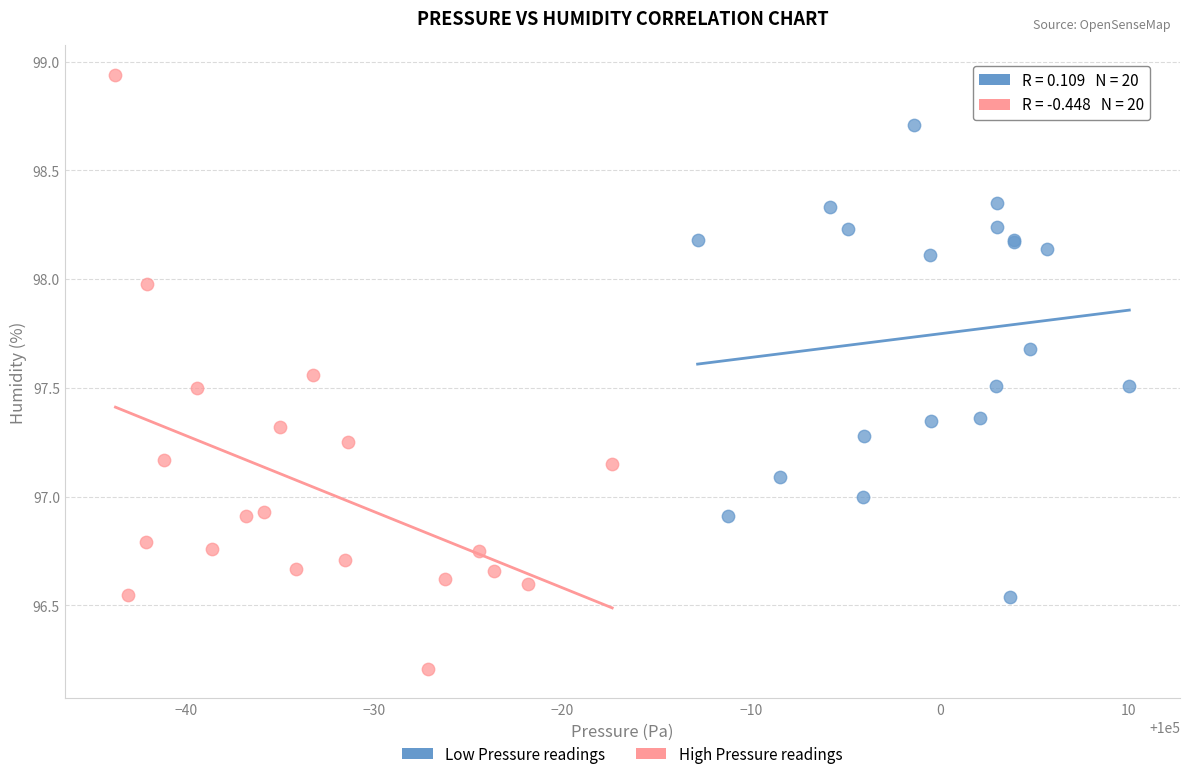

Which series contains the highest Y value?

High Pressure readings